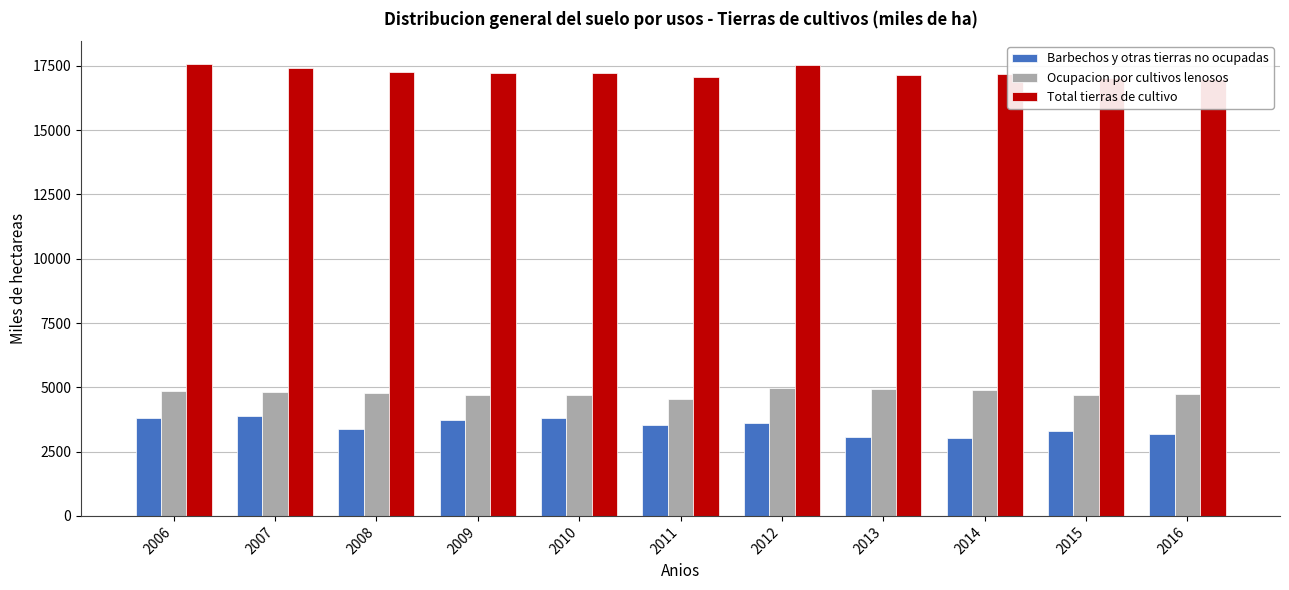

Between 2012 and 2009, which is larger?

2009